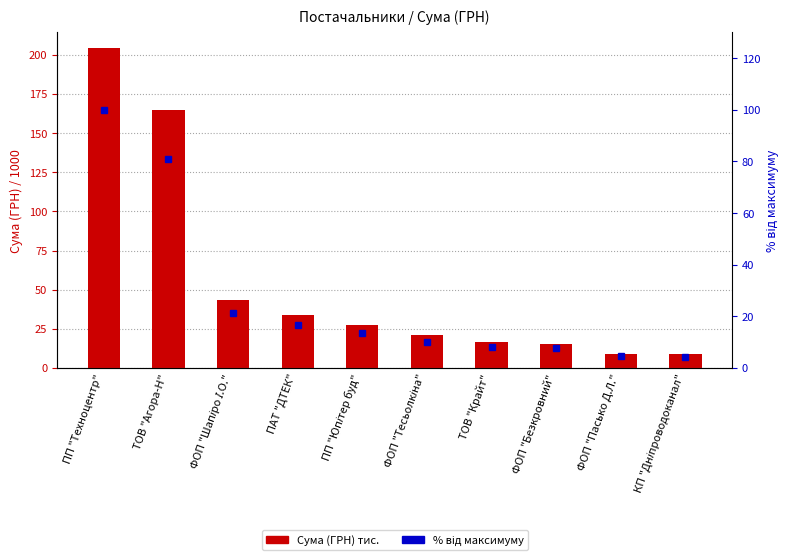

True or false: % від максимуму has a value of 100.0 at ПП "Техноцентр".

True